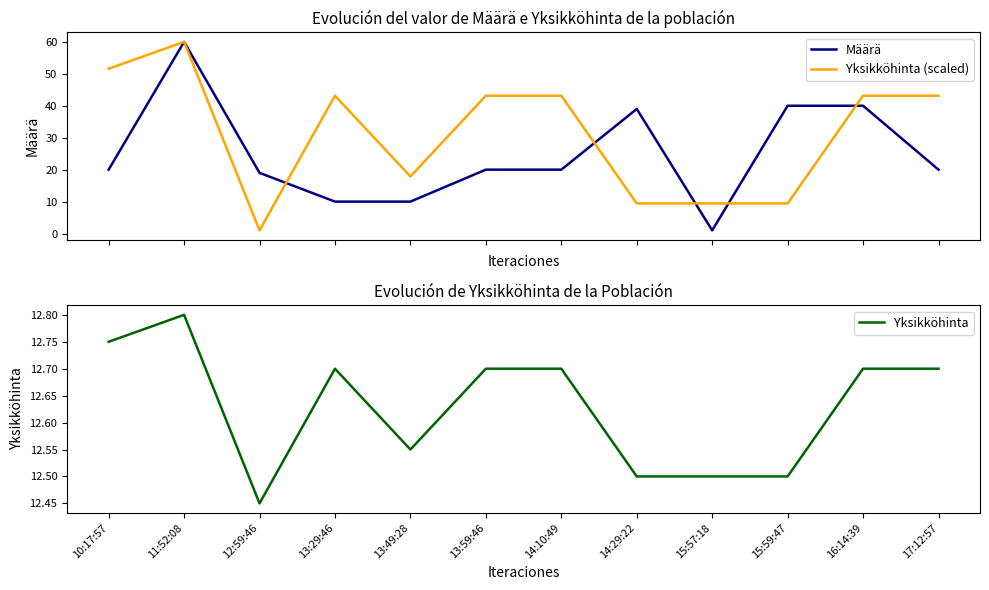

What is the sum of the Yksikköhinta values at 15:59:47 and 14:29:22?

25.0